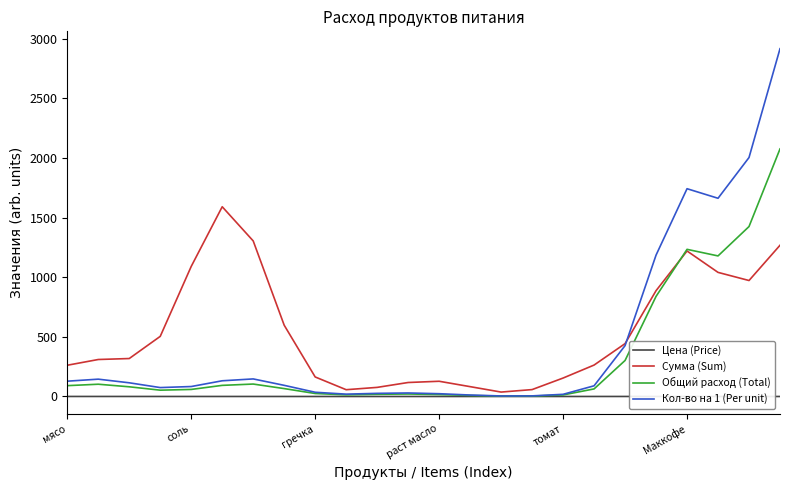

Rank the series by their maximum value, from highest to lowest.

Кол-во на 1 (Per unit), Общий расход (Total), Сумма (Sum), Цена (Price)